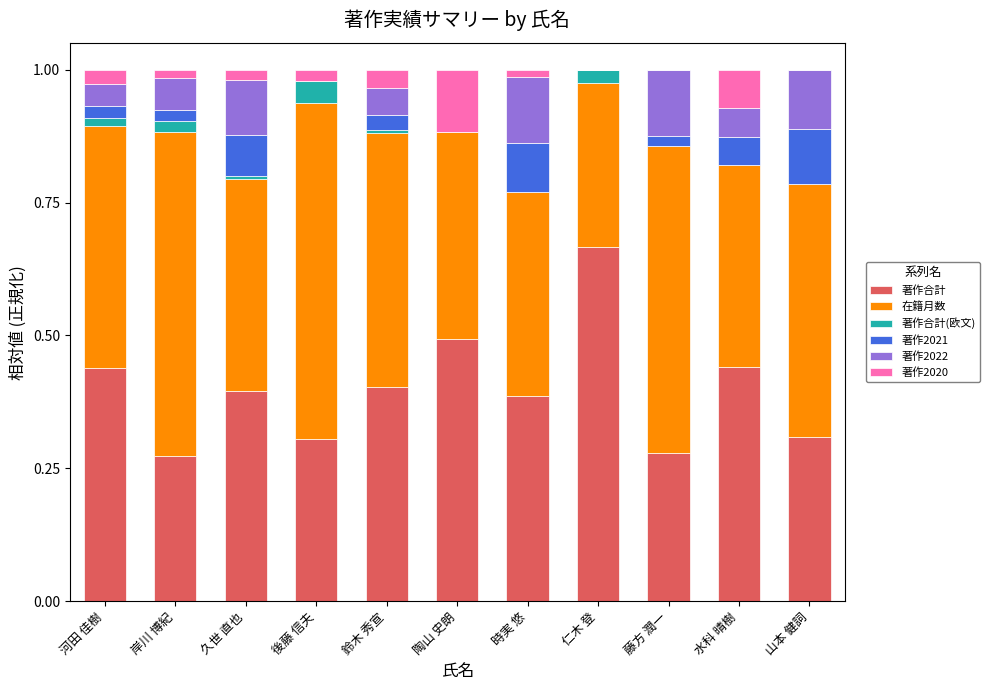

At which label does 著作合計 reach its peak?

仁木 登